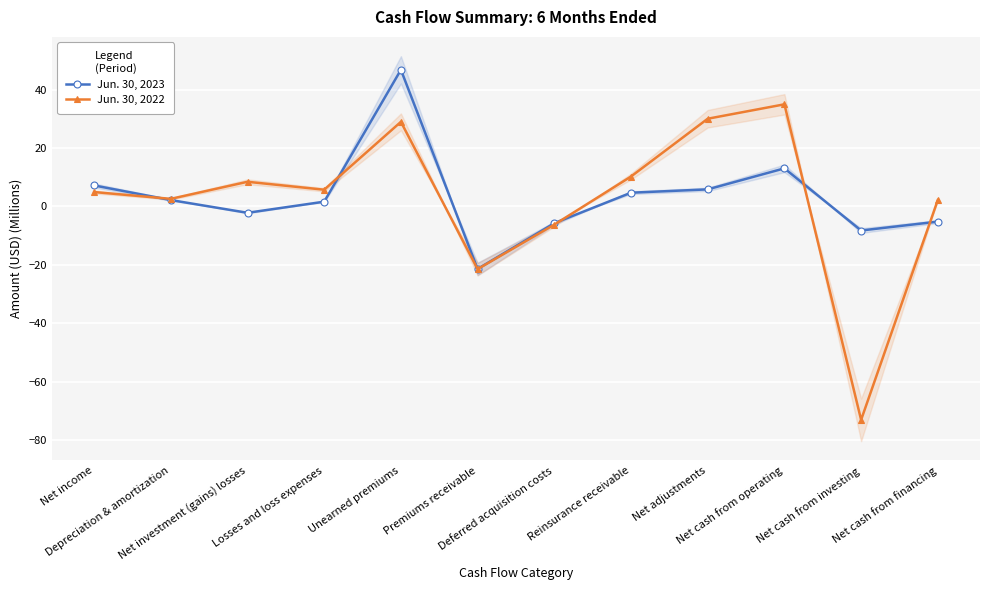

Is the value of Jun. 30, 2022 at Premiums receivable greater than the value of Jun. 30, 2023 at Premiums receivable?

No